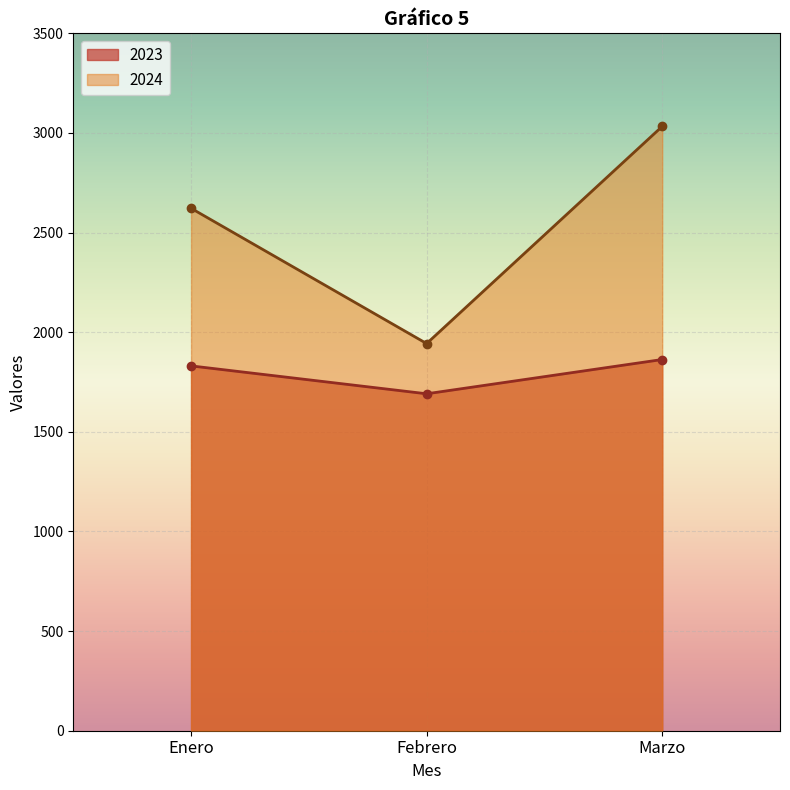

What is the label of the 2nd point from the right?

Febrero